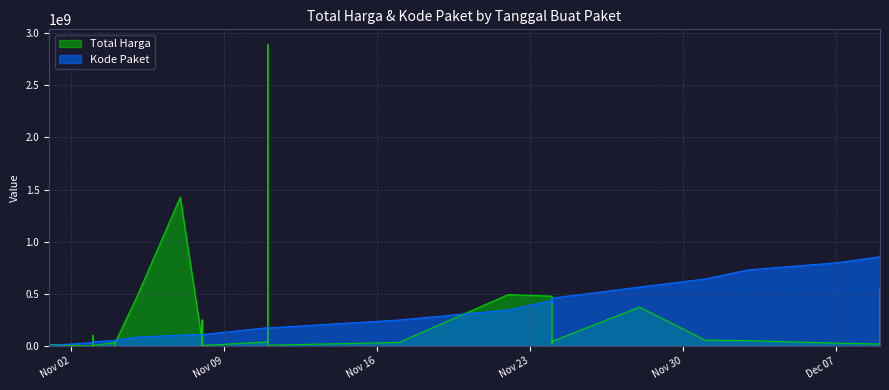

What is the sum of all Total Harga values?

7518497085